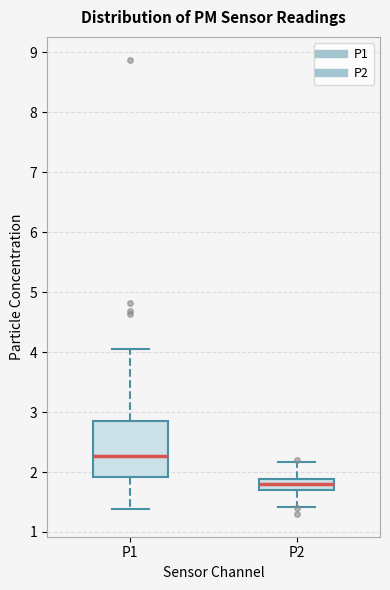

Which box has the highest median line?

P1